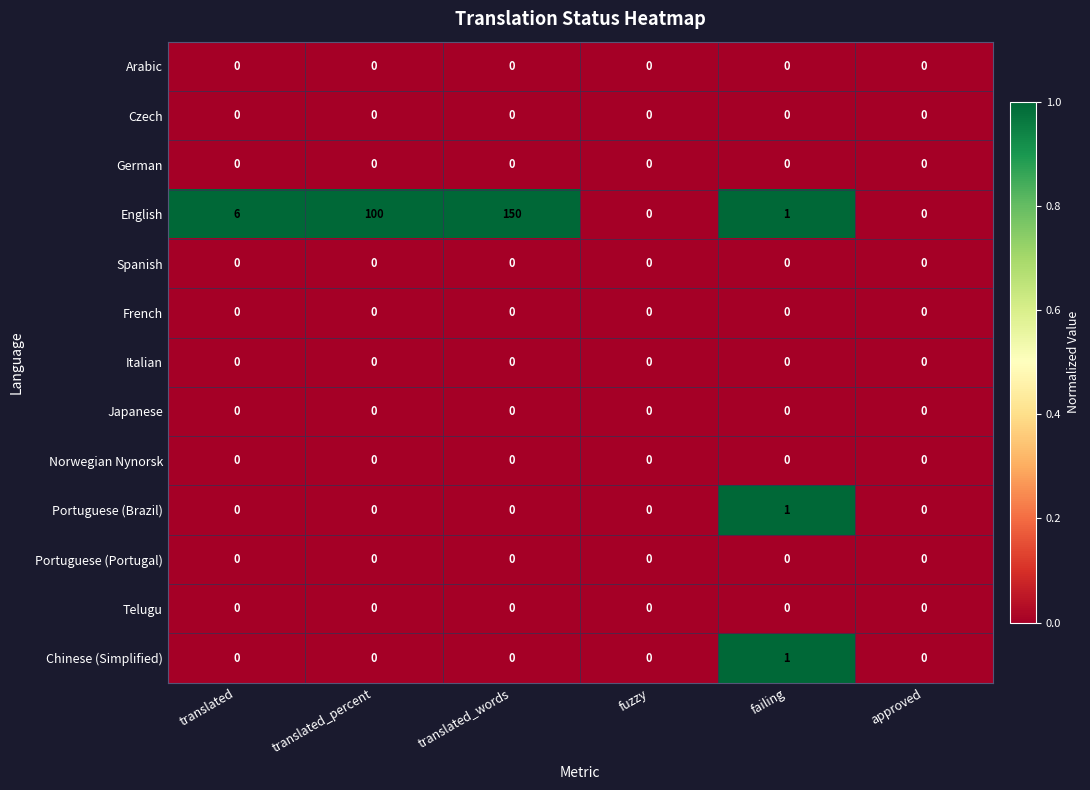

Between translated_percent and fuzzy, which series saw the biggest shift?

English